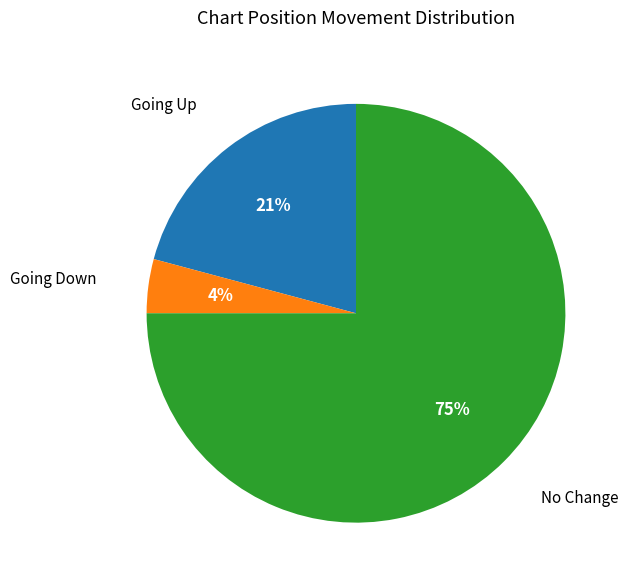

To the nearest percent, what is the average slice percentage?

33%